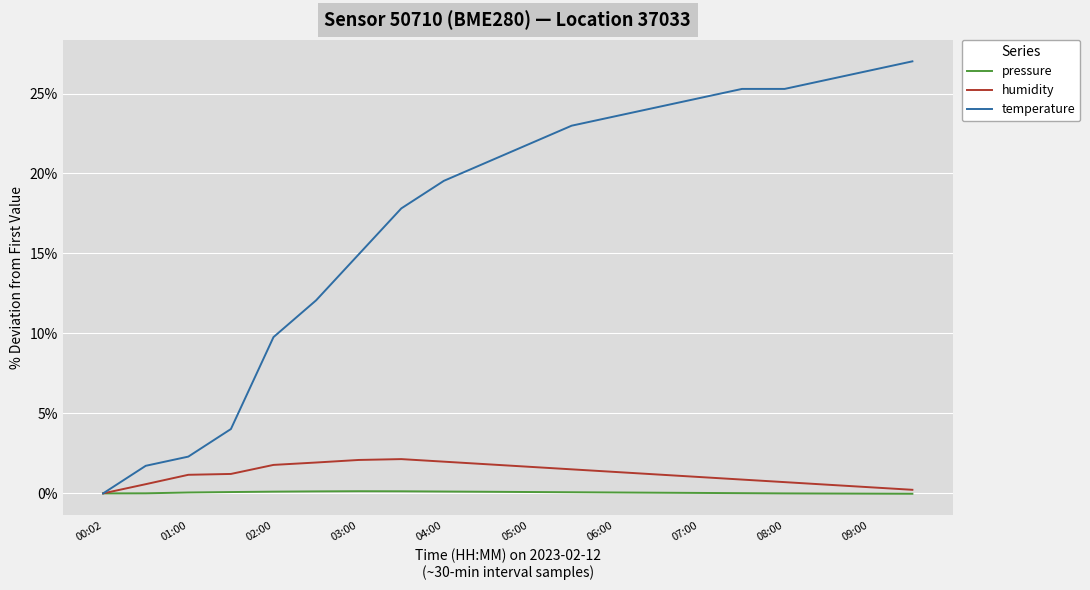

List the series in order of their peak value, highest first.

temperature, humidity, pressure